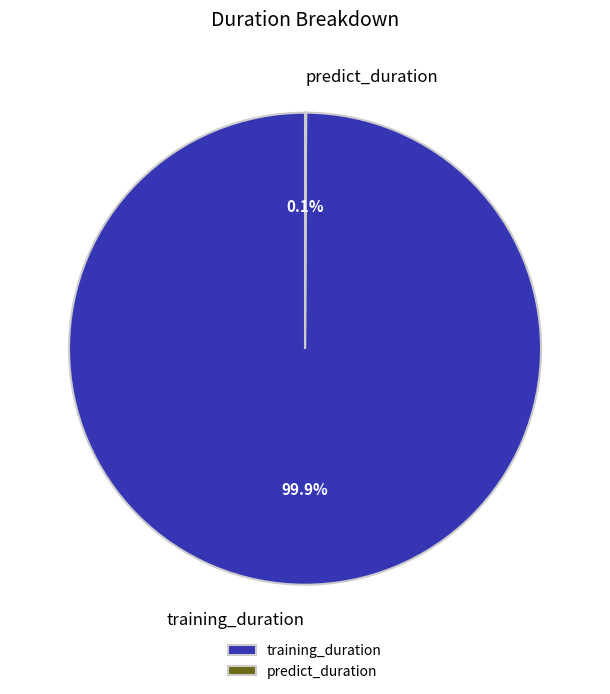

Is there any slice that represents more than half of the pie?

Yes